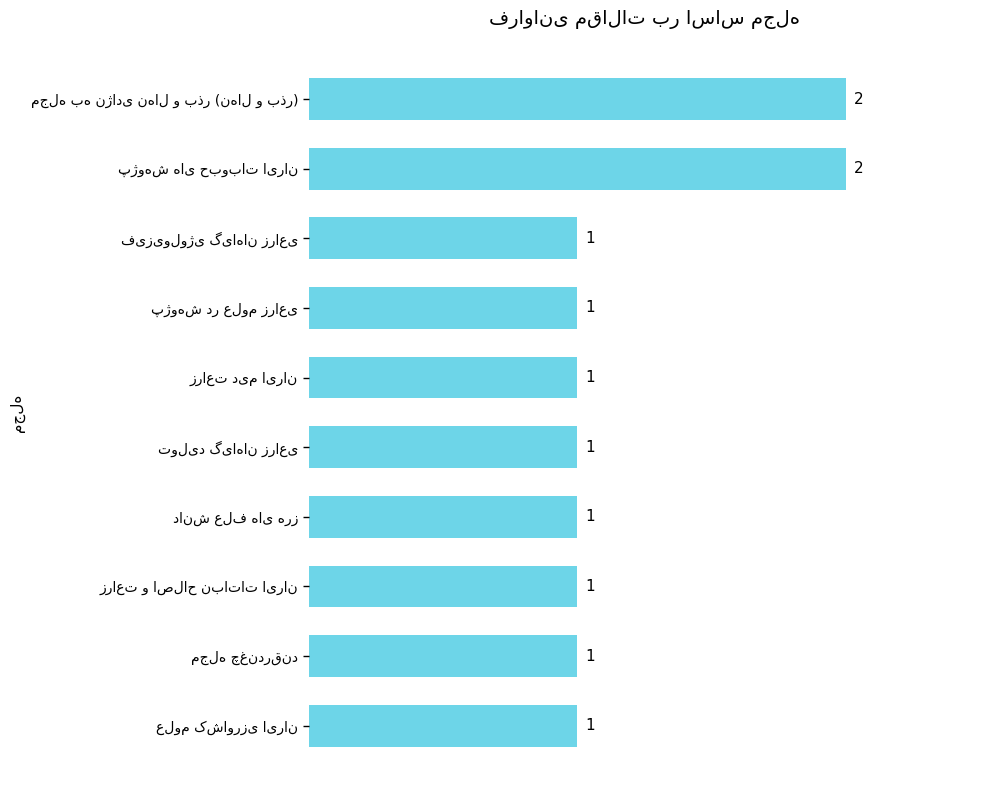

Reading bottom to top, what are all the values shown in this chart?

1	1	1	1	1	1	1	1	2	2